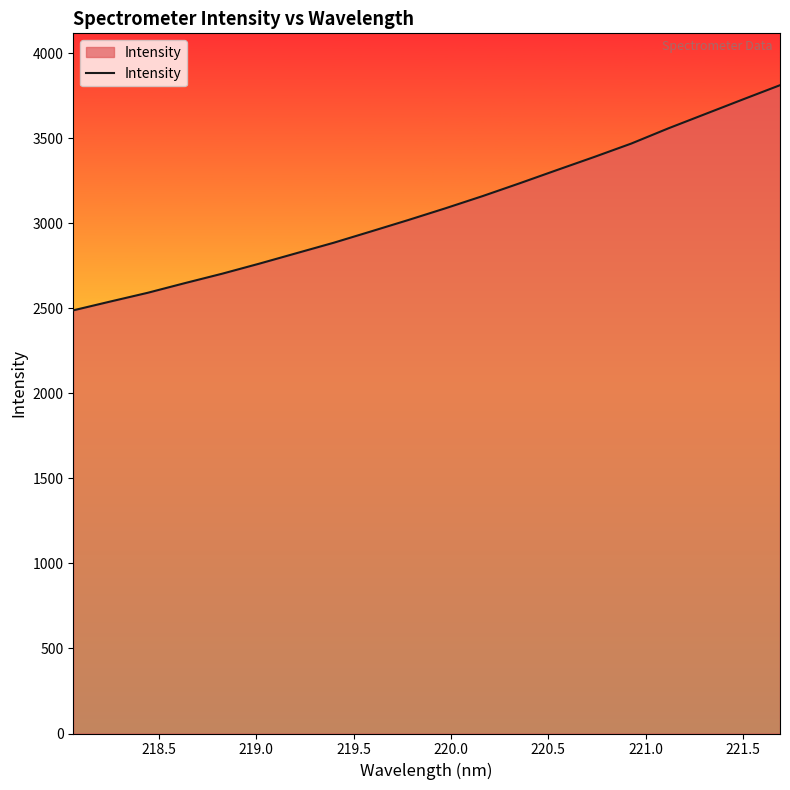

Does the chart display data point markers on the line(s)?

No